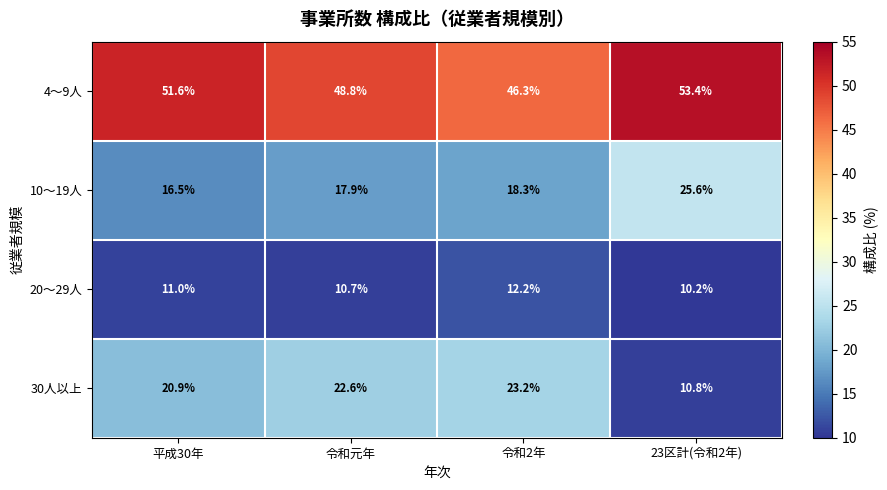

Reading right to left, transcribe all the data shown in this chart.

4～9人: 23区計(令和2年)=53.4	令和2年=46.3	令和元年=48.8	平成30年=51.6
10～19人: 23区計(令和2年)=25.6	令和2年=18.3	令和元年=17.9	平成30年=16.5
20～29人: 23区計(令和2年)=10.2	令和2年=12.2	令和元年=10.7	平成30年=11.0
30人以上: 23区計(令和2年)=10.8	令和2年=23.2	令和元年=22.6	平成30年=20.9